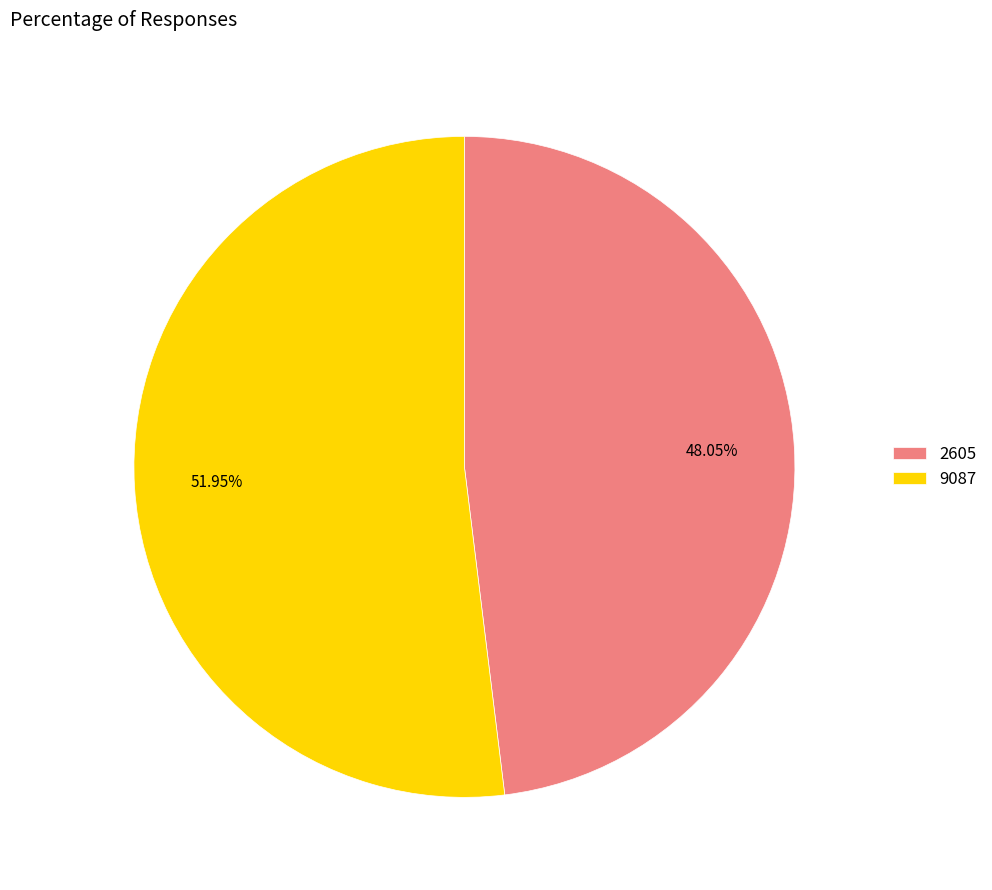

What is the smallest slice in the pie chart?

2605